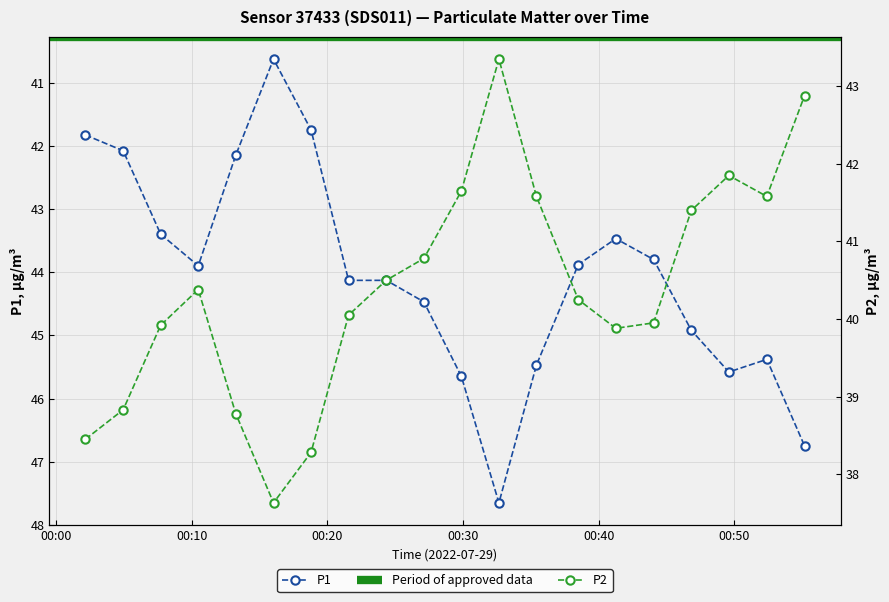

What is the lowest value of the P2 series?

37.6